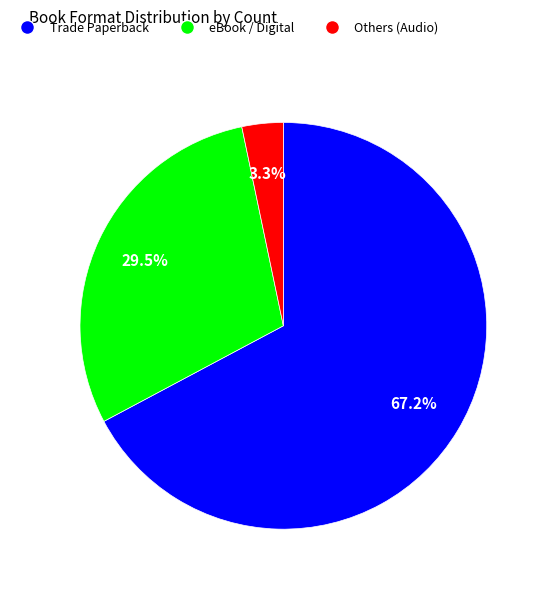

Is there a majority slice in this chart?

Yes